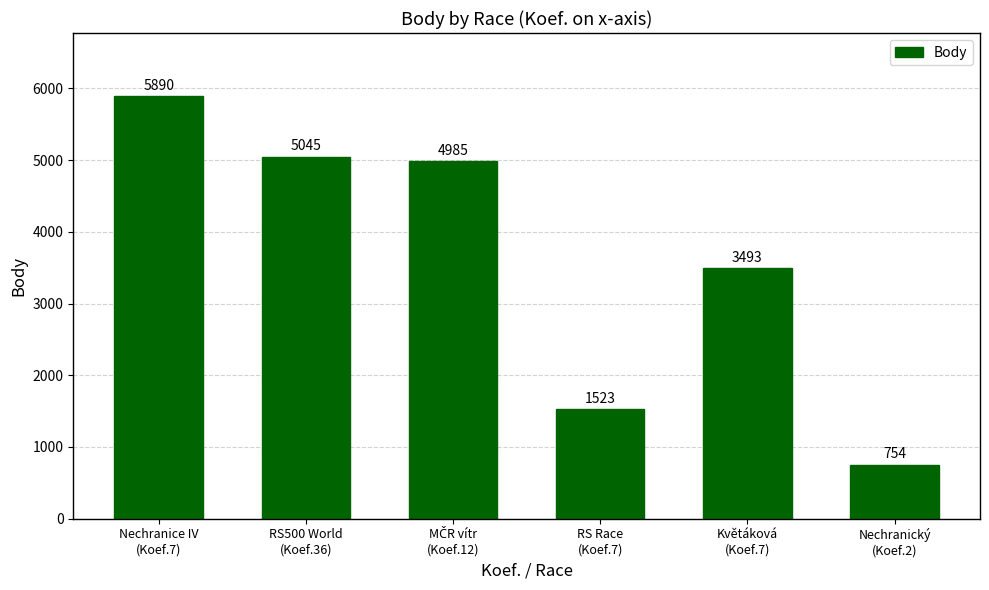

What is the sum of all values?

21690